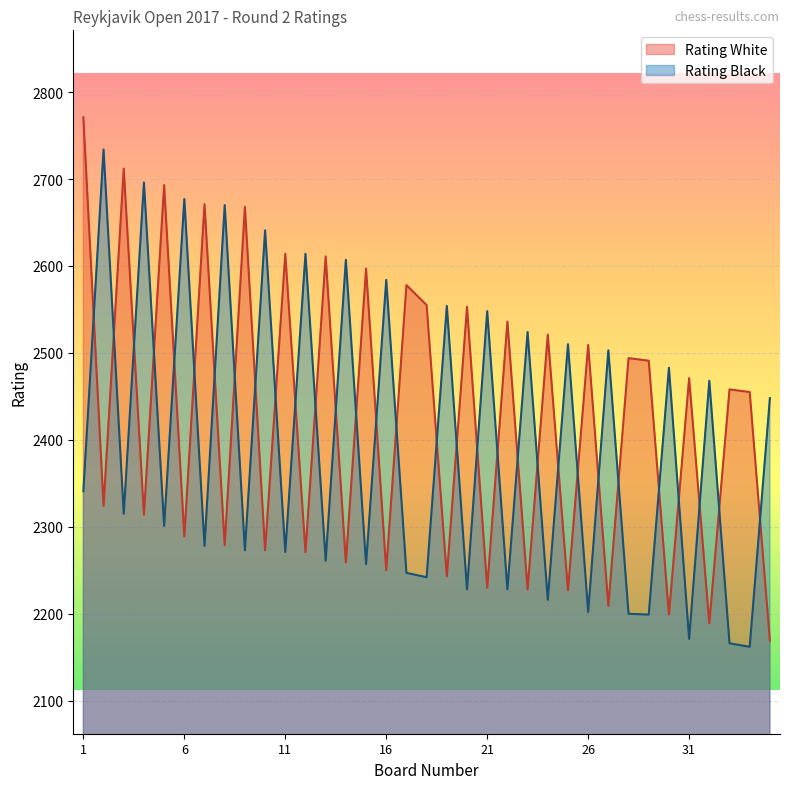

True or false: Rating White and Rating Black intersect in this chart.

True